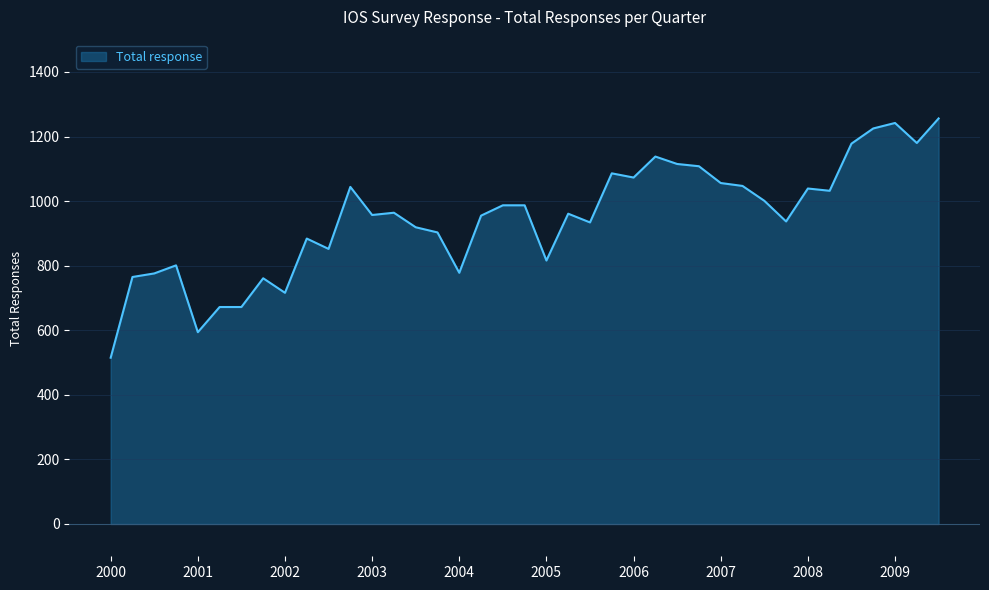

What is the difference between the maximum and minimum values?

741